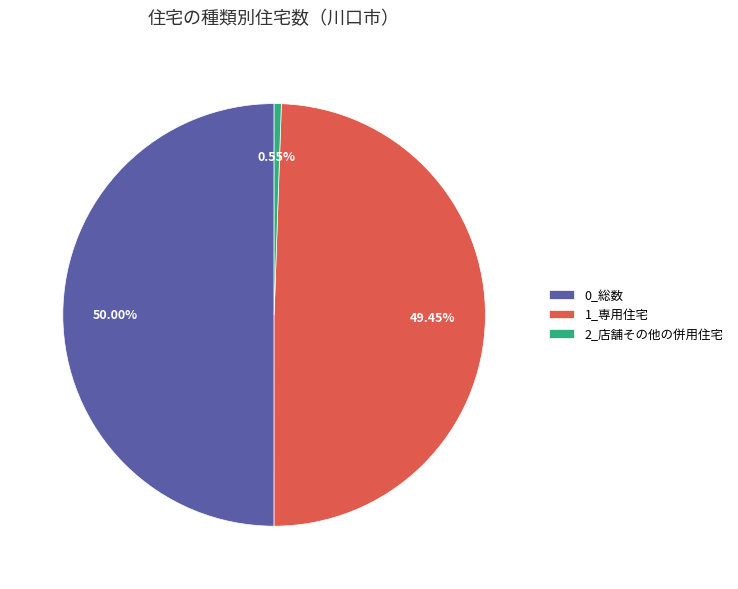

Do 0_総数 and 1_専用住宅 together represent more than half of the pie?

Yes